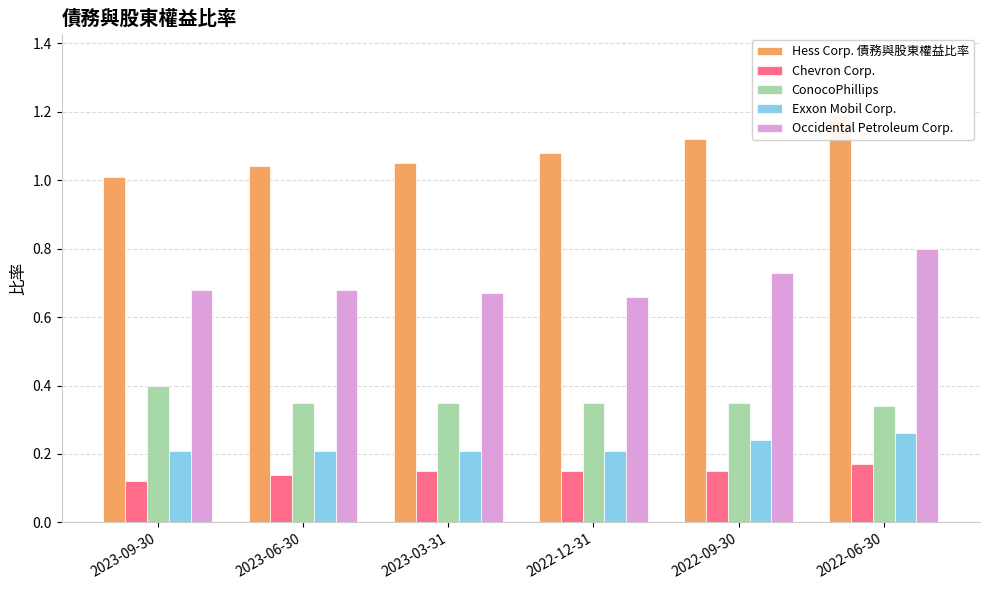

Is it true that Hess Corp. 債務與股東權益比率 equals 1.2 at 2022-06-30?

True